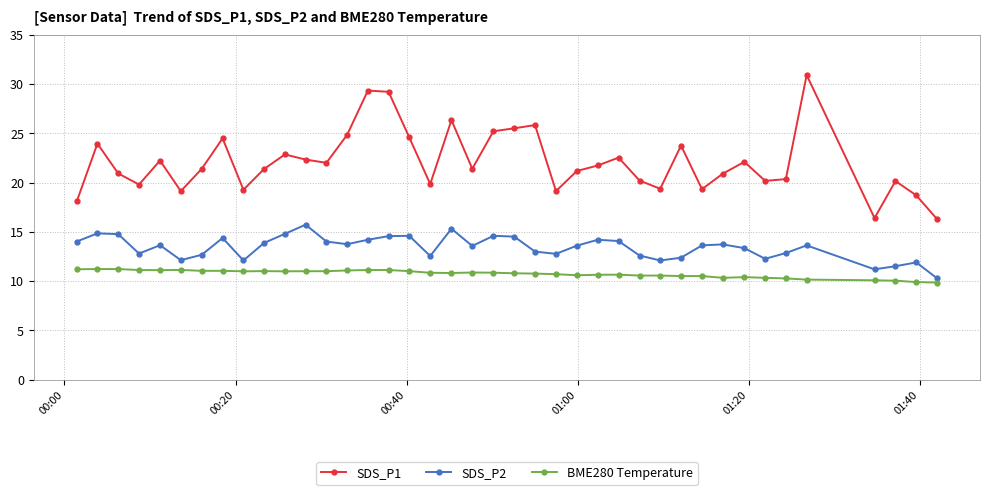

True or false: SDS_P1 and BME280 Temperature intersect in this chart.

False